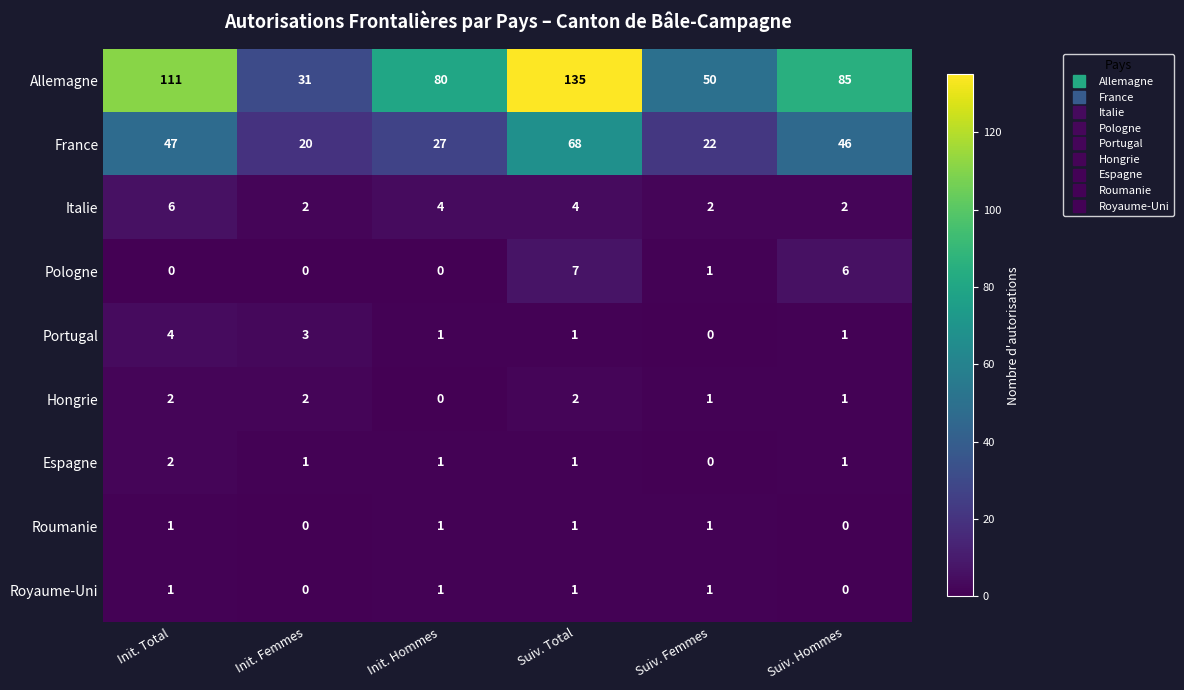

Where is France nearest to the value 44?

Suiv. Hommes